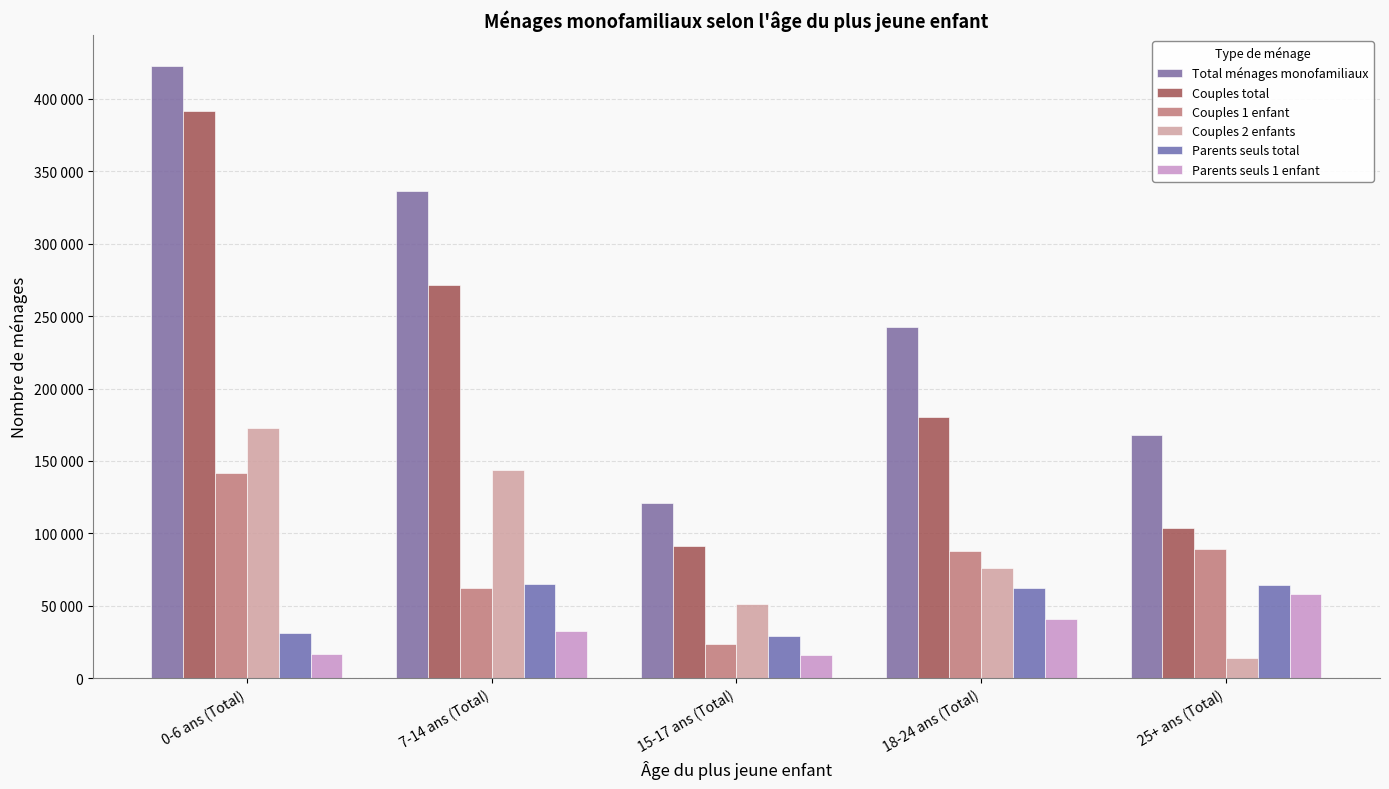

Is it true that Parents seuls 1 enfant equals 16849 at 0-6 ans (Total)?

True